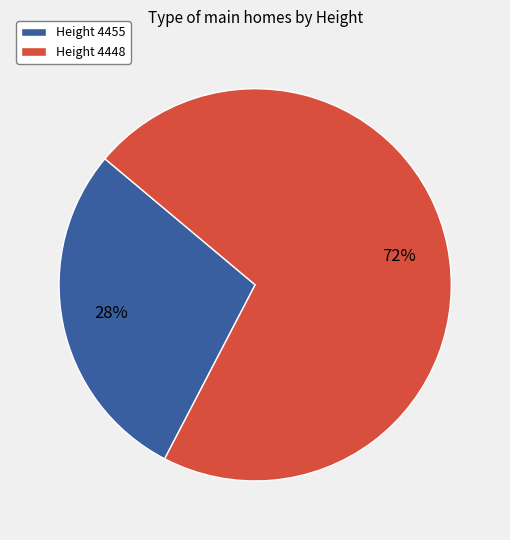

Between Height 4448 and Height 4455, which is larger?

Height 4448